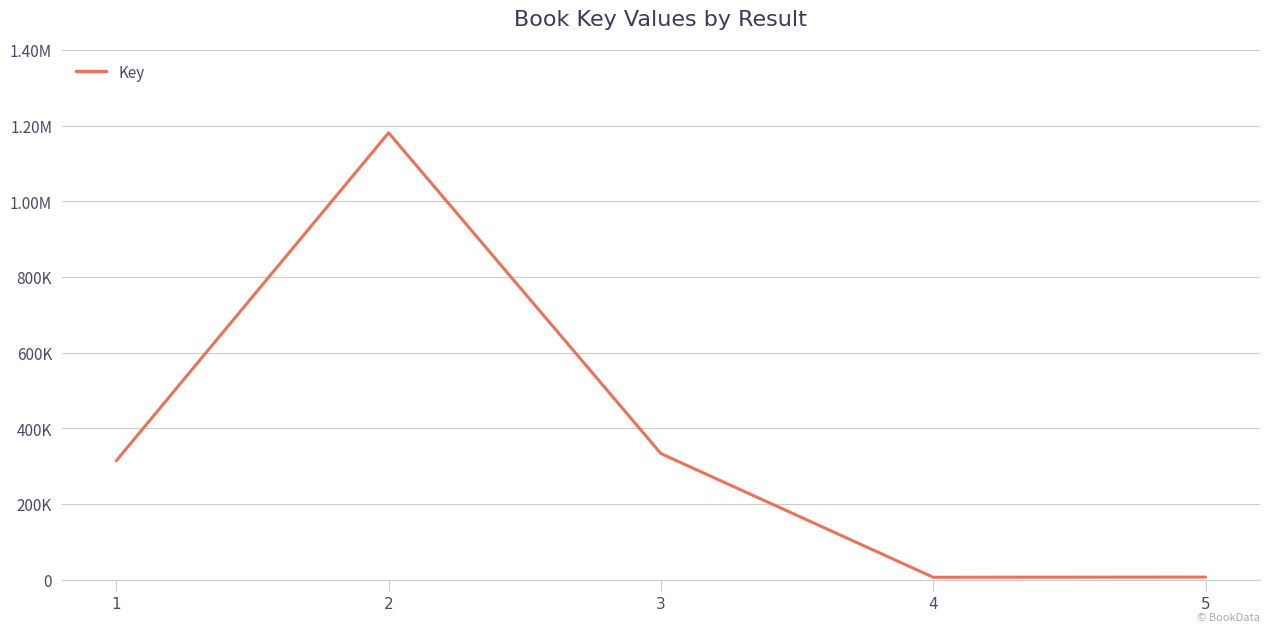

Does the chart display data point markers on the line(s)?

No